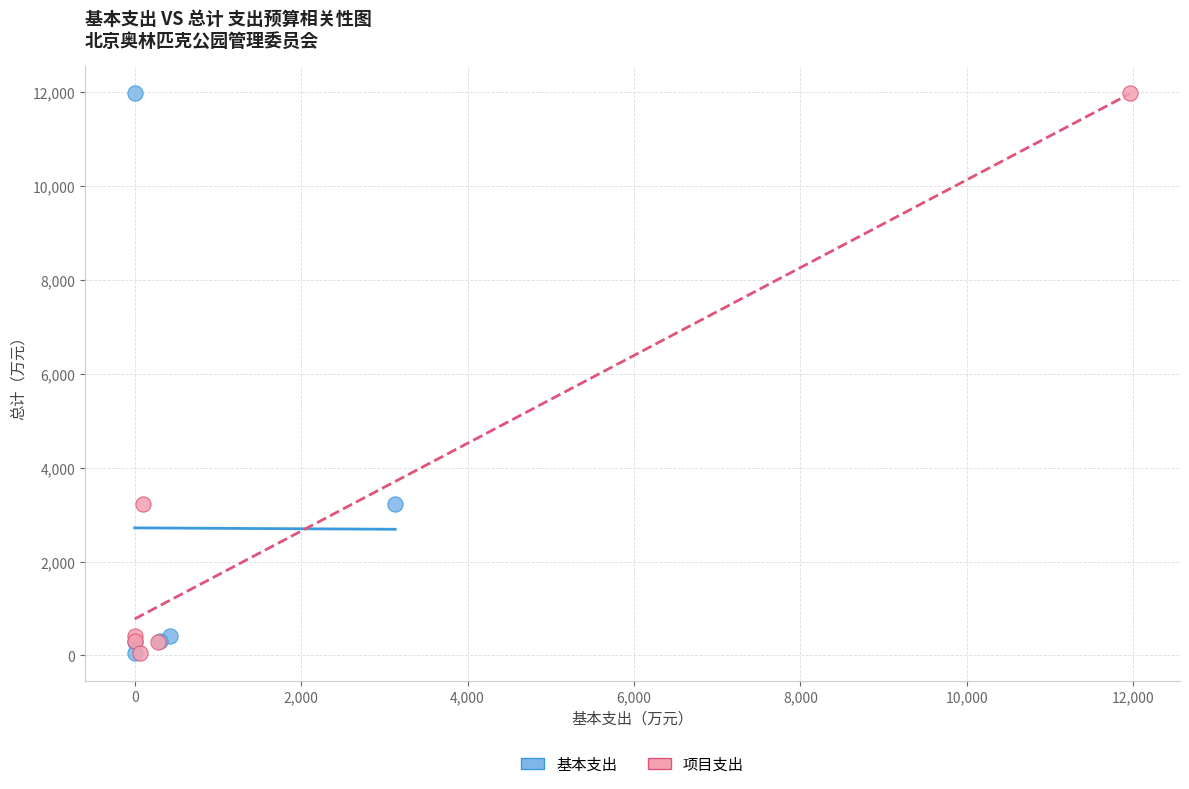

What are all the series names shown in the legend?

基本支出, 项目支出